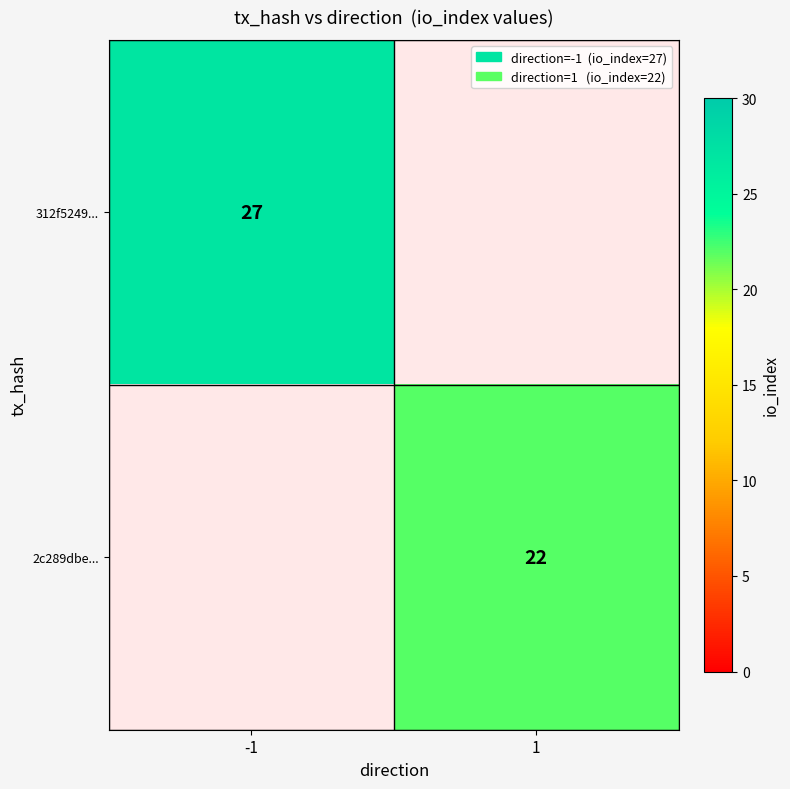

True or false: 312f5249... has a value of 43 at -1.

False